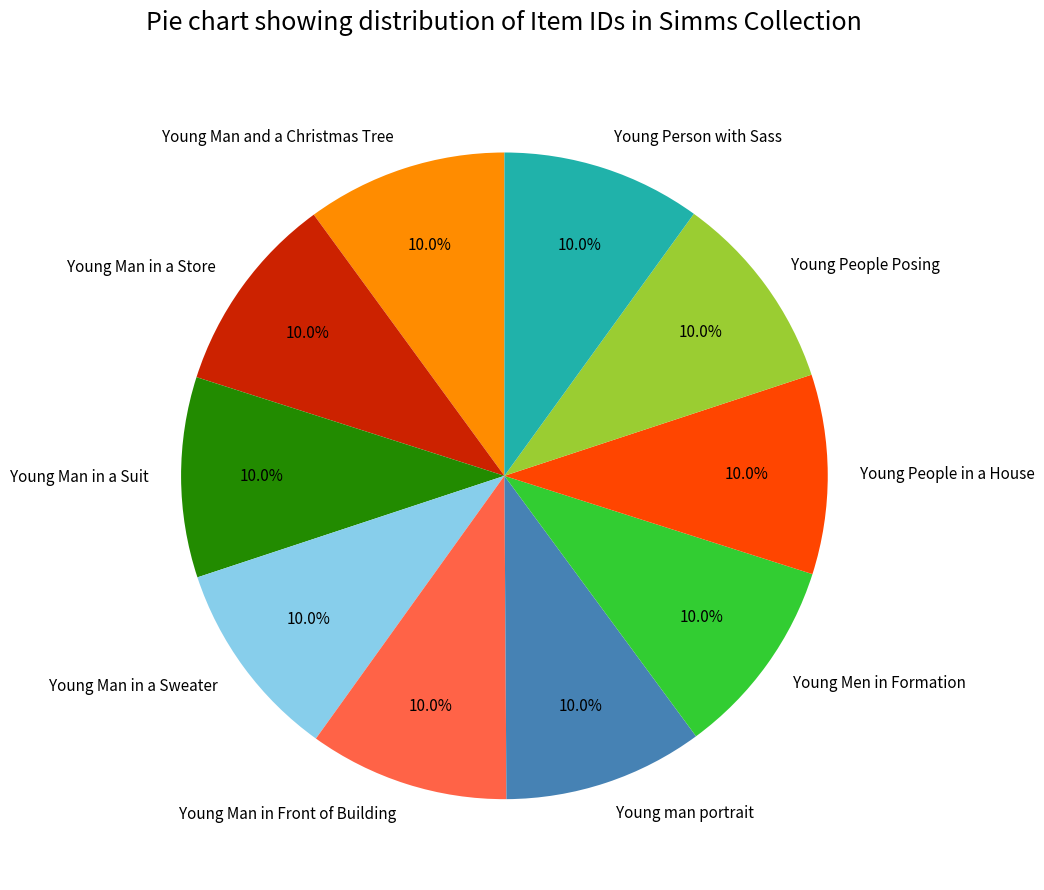

To the nearest percent, what is the average slice percentage?

10%